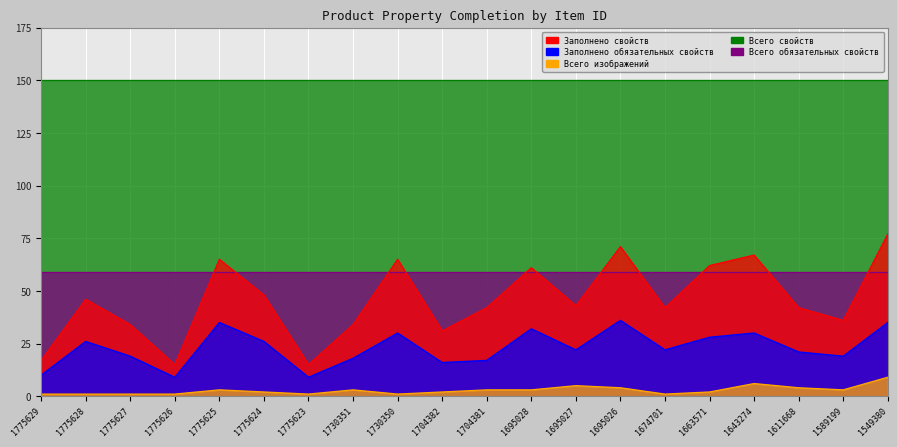

Is the value of Заполнено свойств at 1643274 greater than the value of Всего изображений at 1775625?

Yes